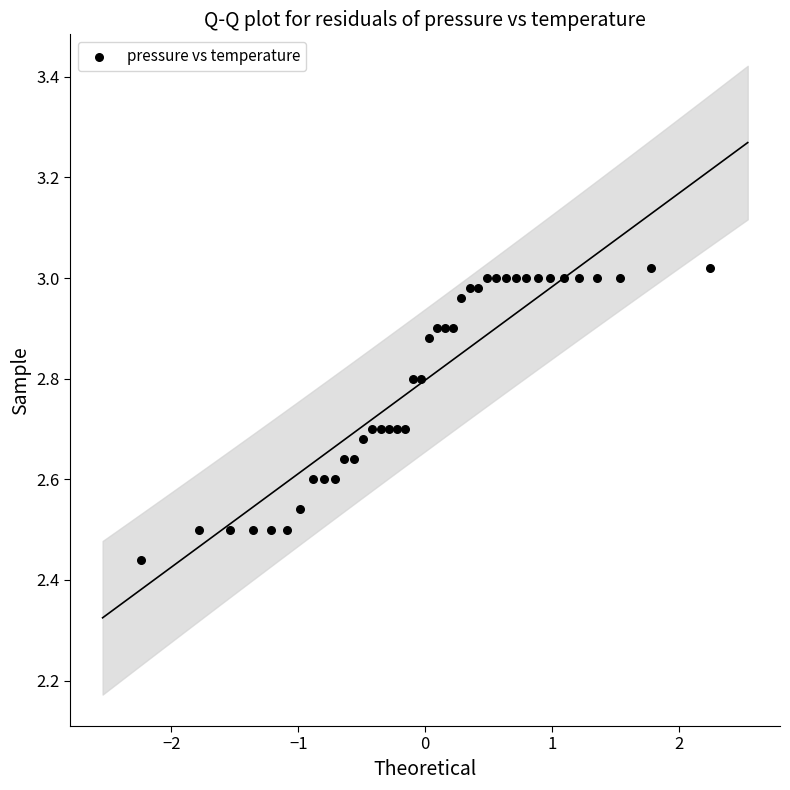

What is the range of Y values (max minus min)?

0.6